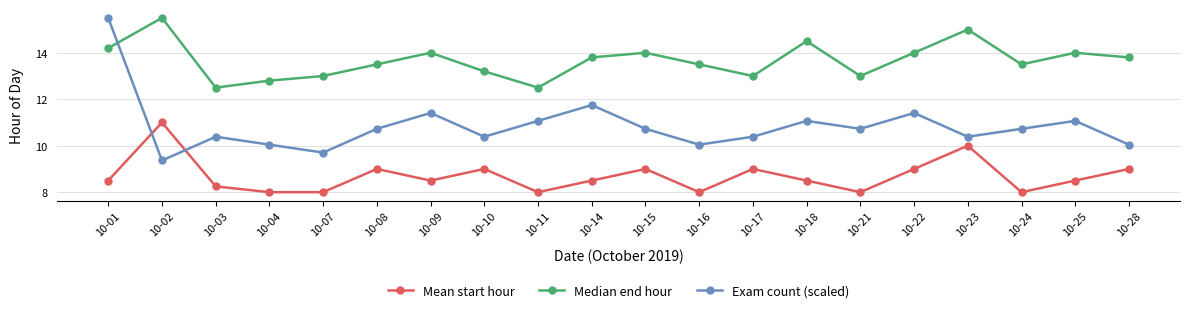

Which category has the highest value in the Median end hour series?

10-02